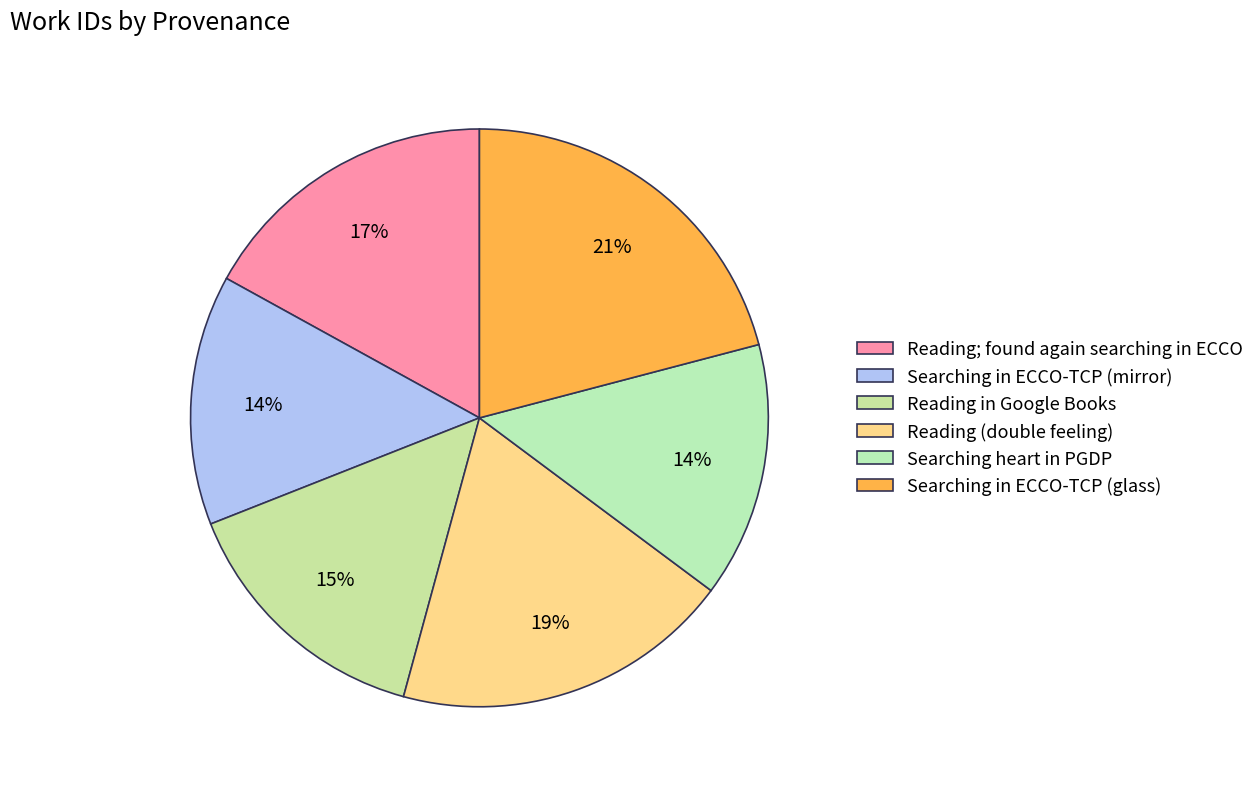

What is the largest slice in the pie chart?

Searching in ECCO-TCP (glass)